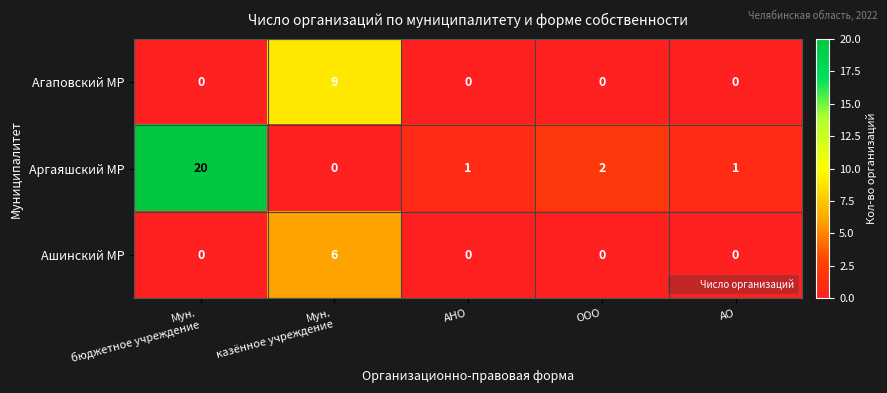

Reading right to left, extract all data points from this chart.

Агаповский МР: 0	0	0	9	0
Аргаяшский МР: 1	2	1	0	20
Ашинский МР: 0	0	0	6	0